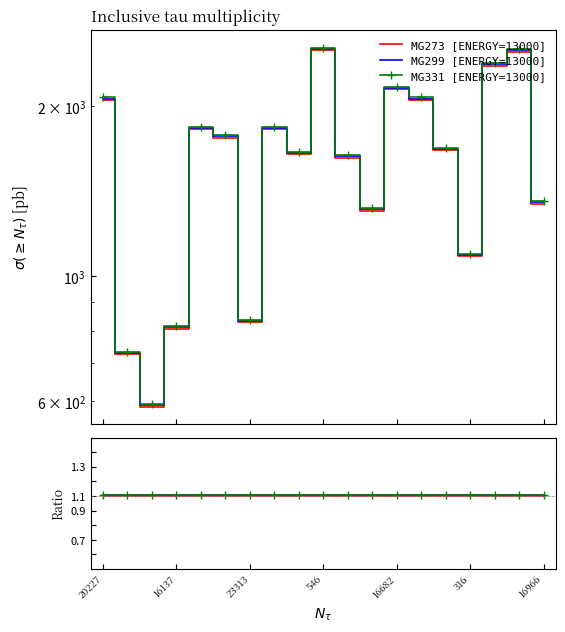

Rank the series by their maximum value, from highest to lowest.

MG331 [ENERGY=13000], MG299 [ENERGY=13000], MG273 [ENERGY=13000]